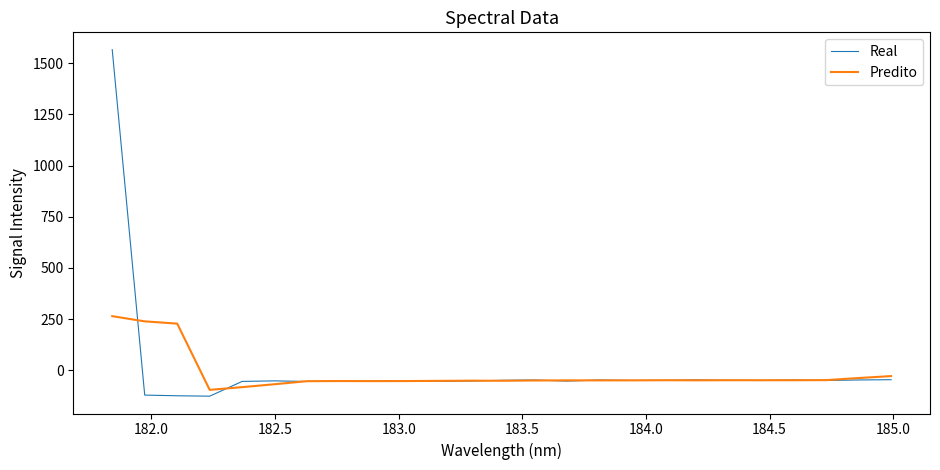

Which series has the widest spread of values?

Real